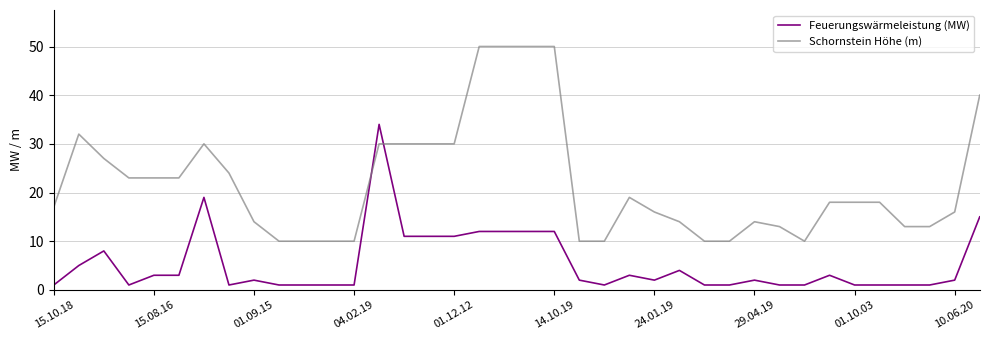

Count the number of data series in this chart.

2